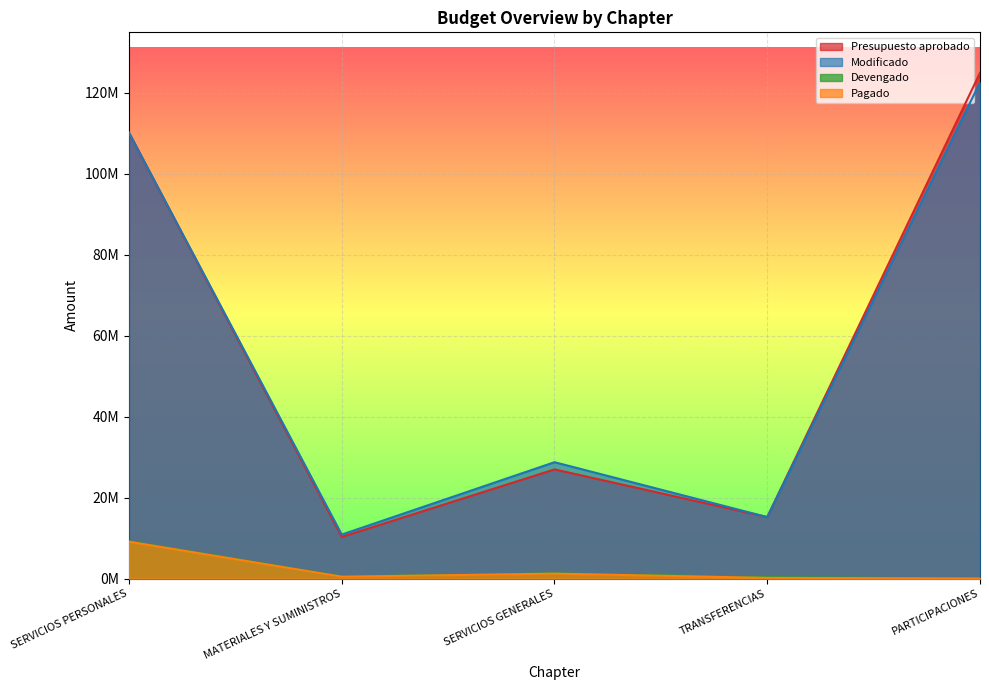

At which category is the sum across all series the highest?

PARTICIPACIONES